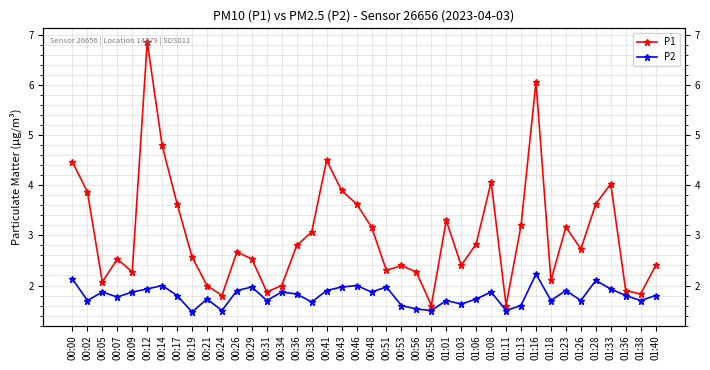

Rank the categories by P2 value from highest to lowest.

01:16, 00:00, 01:28, 00:14, 00:46, 00:29, 00:43, 00:51, 00:12, 01:33, 00:26, 00:41, 01:23, 00:05, 00:09, 00:34, 00:48, 01:08, 00:36, 00:17, 01:36, 01:40, 00:07, 00:21, 01:06, 00:02, 00:31, 01:01, 01:18, 01:26, 01:38, 00:38, 01:03, 00:53, 01:13, 00:56, 00:24, 00:58, 01:11, 00:19